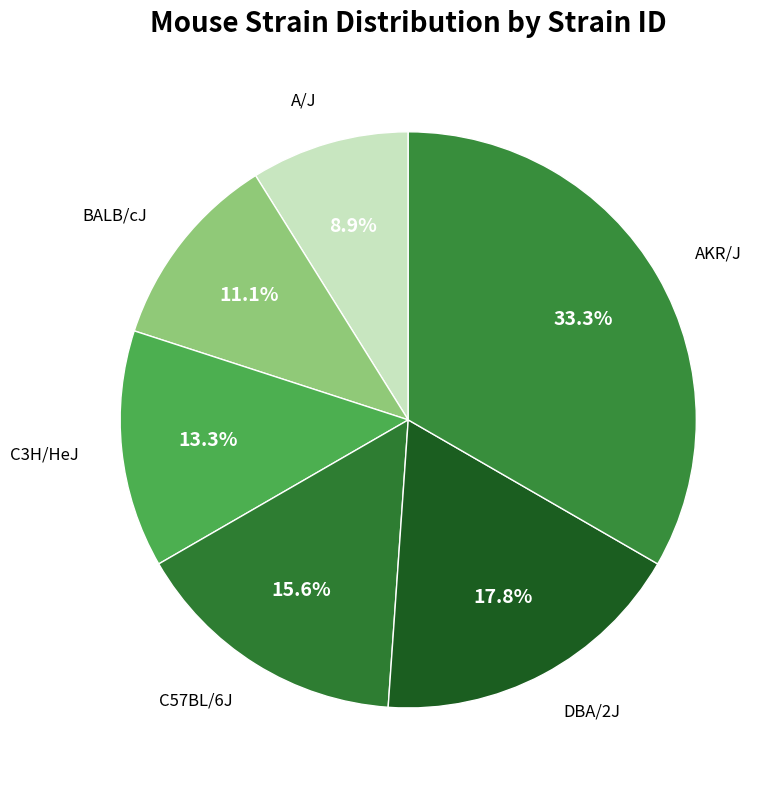

How many segments does this pie chart have?

6